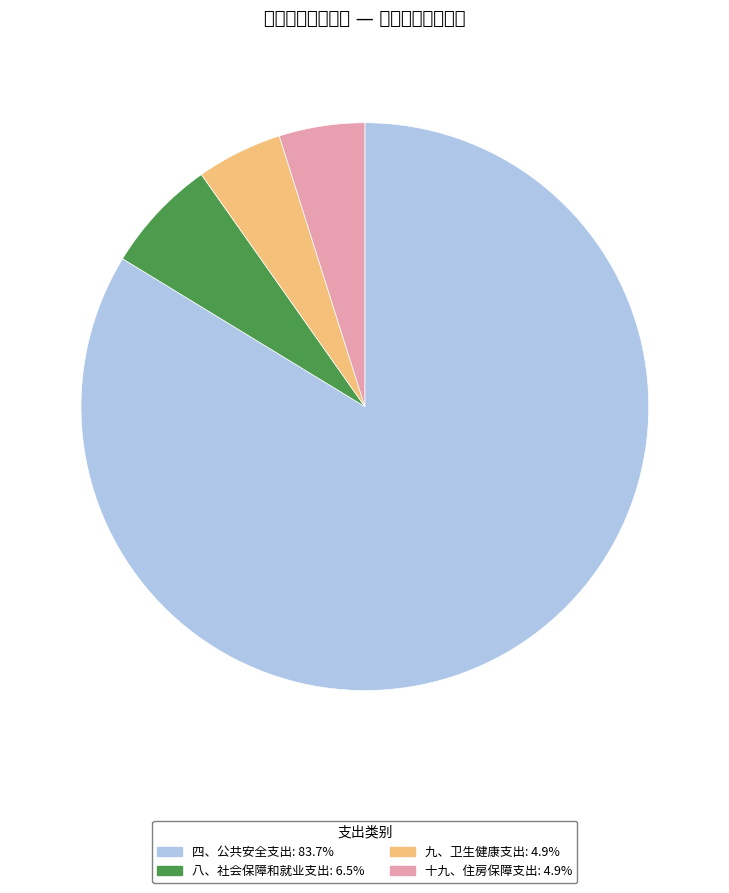

What is the ratio of the value at 四、公共安全支出: 83.7% to the value at 八、社会保障和就业支出: 6.5%?

12.9